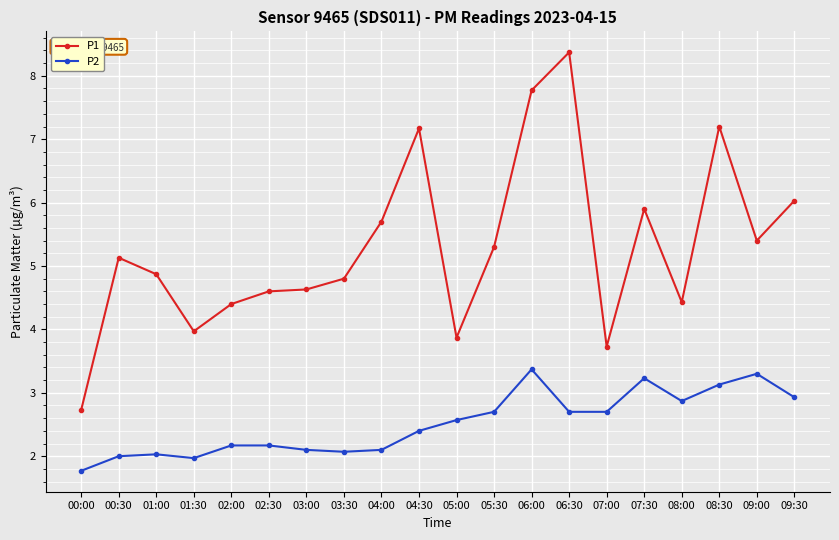

What is the minimum value shown in the chart?

1.8